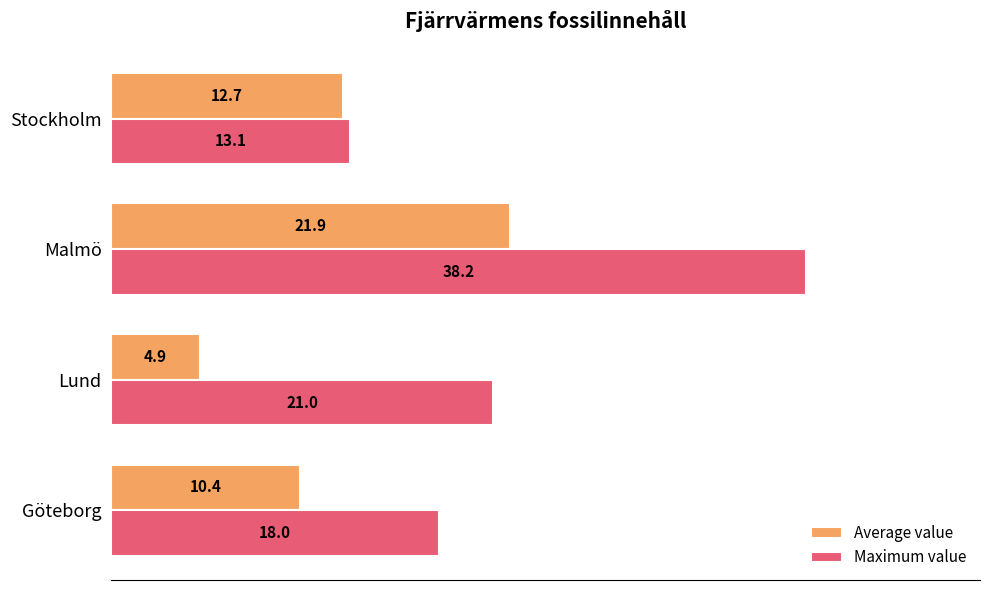

True or false: Average value has a value of 20.8 at Stockholm.

False